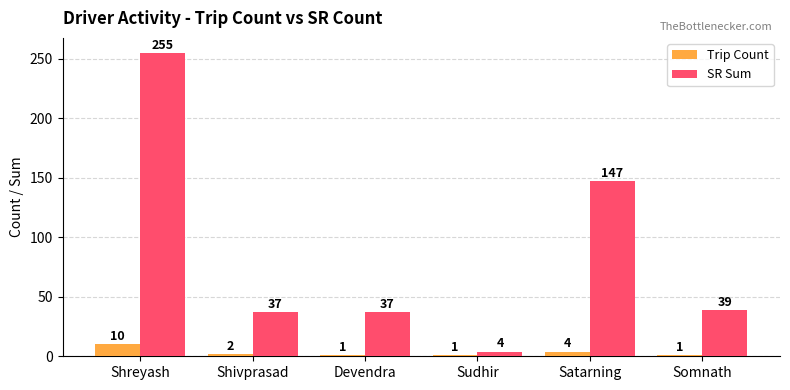

How many series are shown in this chart?

2